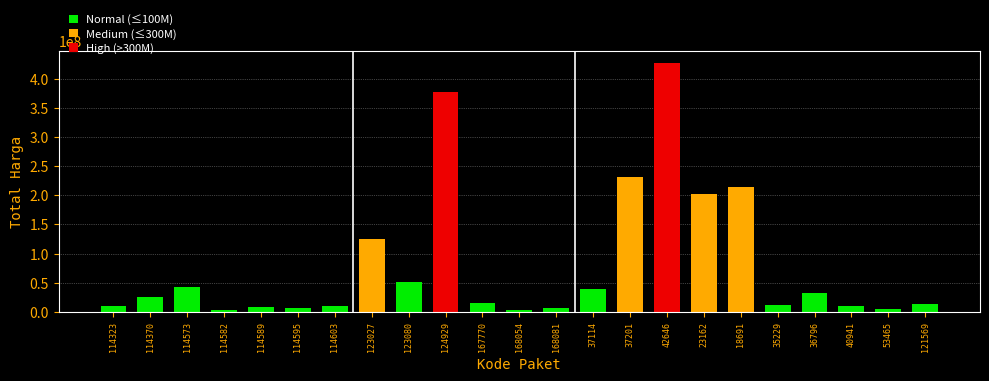

What is the maximum value shown in the chart?

426700000